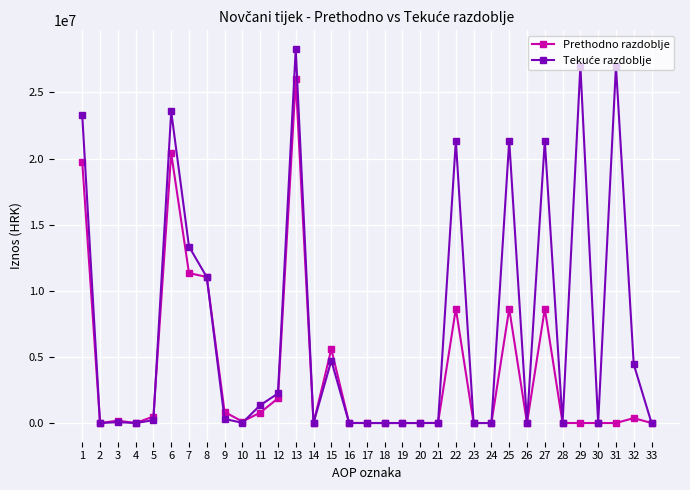

The value of Prethodno razdoblje at 28 is 0. True or false?

True